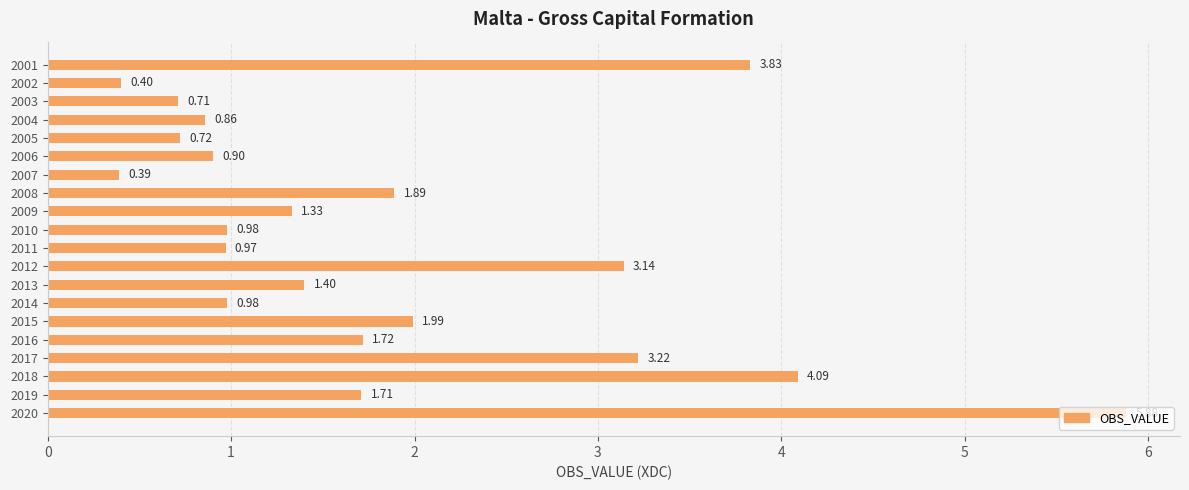

How many data points are above 1?

11